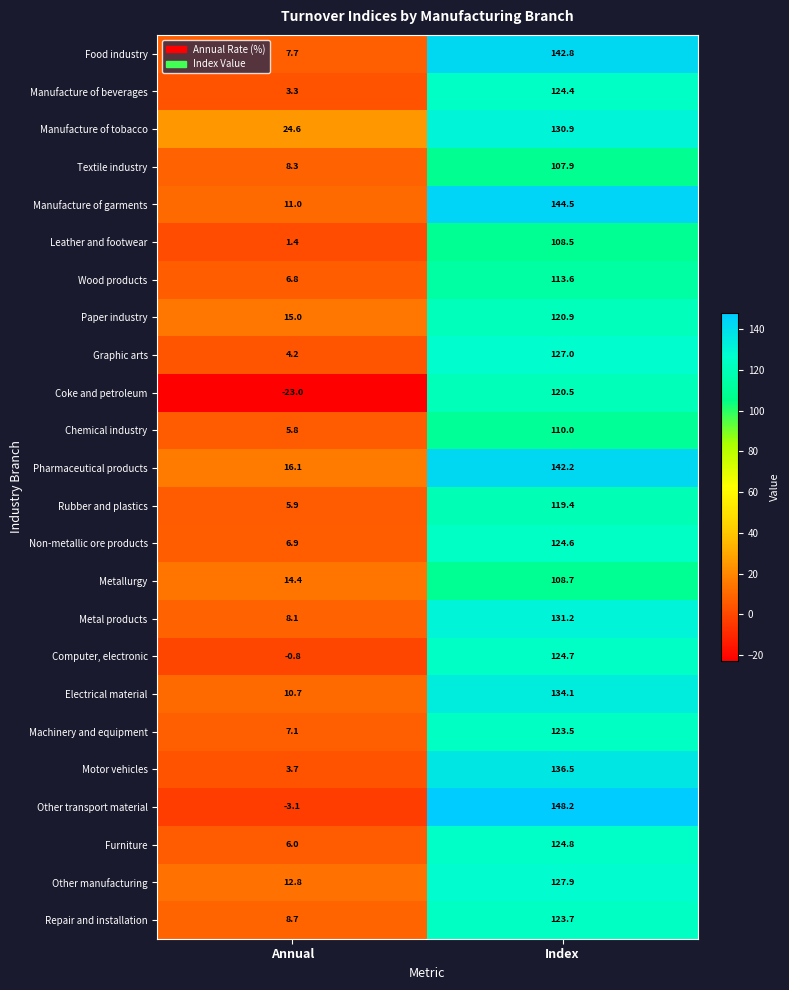

What is the sum of all Leather and footwear values?

109.9